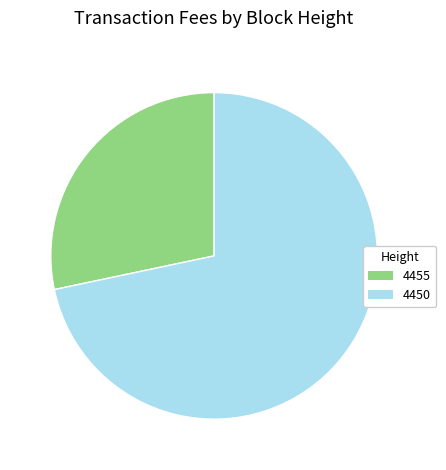

Combined, do 4455 and 4450 account for over 50%?

Yes